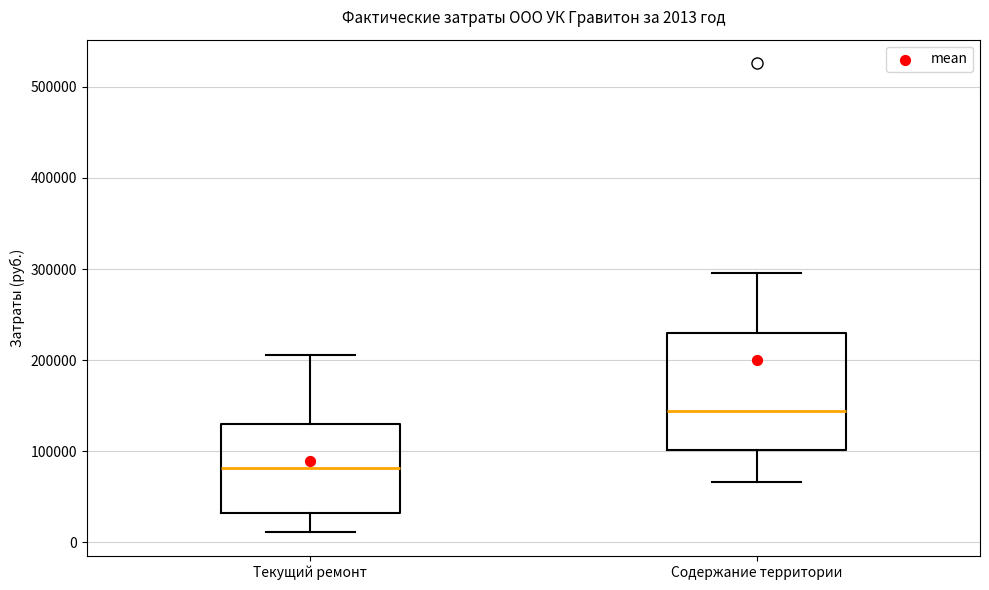

Which box is the tallest, from its lower edge to its upper edge?

Содержание территории